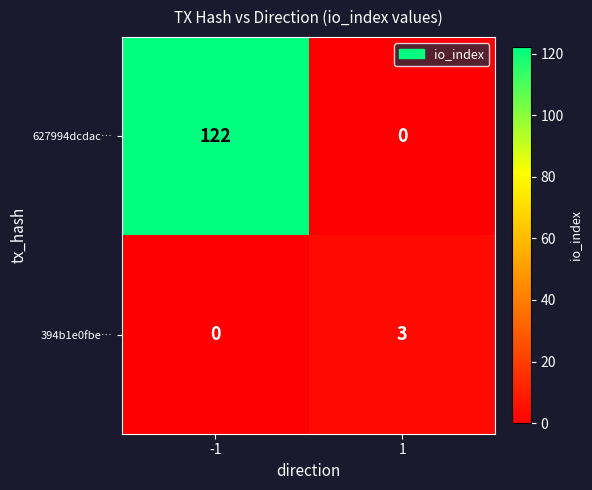

At which category is the sum across all series the highest?

-1